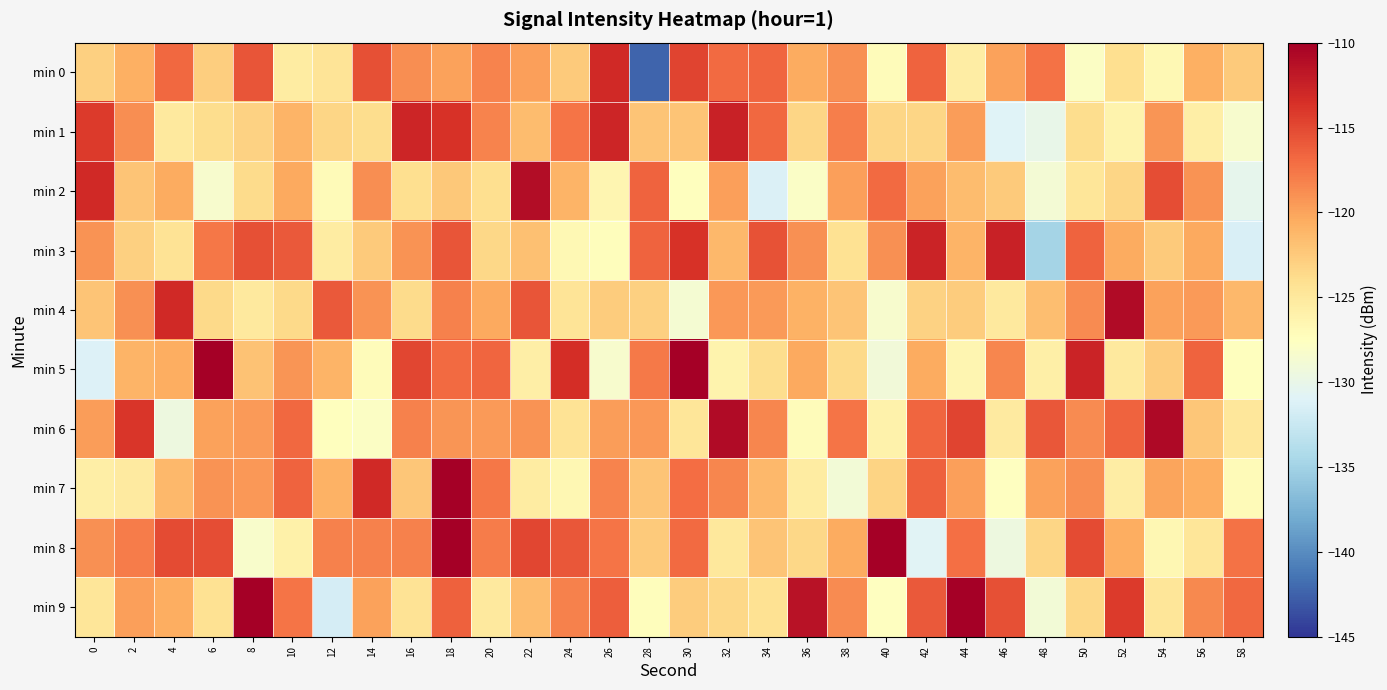

Reading left to right, list all the values displayed in this chart.

min 0: 0=-122.9	2=-120.7	4=-116.8	6=-122.8	8=-115.7	10=-125.4	12=-124.5	14=-115.5	16=-118.8	18=-119.9	20=-118.3	22=-119.8	24=-122.6	26=-113.1	28=-142.4	30=-114.7	32=-116.9	34=-116.6	36=-120.4	38=-118.9	40=-127.1	42=-116.5	44=-125.5	46=-120.0	48=-117.4	50=-127.8	52=-124.1	54=-126.8	56=-120.7	58=-122.4
min 1: 0=-114.2	2=-118.9	4=-125.1	6=-123.9	8=-123.0	10=-121.1	12=-123.3	14=-123.9	16=-112.9	18=-113.7	20=-118.2	22=-121.6	24=-117.4	26=-112.8	28=-122.1	30=-122.1	32=-112.5	34=-116.8	36=-123.4	38=-118.0	40=-123.3	42=-123.4	44=-119.6	46=-131.1	48=-130.0	50=-123.9	52=-126.3	54=-119.2	56=-125.7	58=-128.4
min 2: 0=-113.1	2=-122.1	4=-120.5	6=-128.5	8=-123.8	10=-120.3	12=-127.0	14=-118.9	16=-124.1	18=-122.4	20=-124.1	22=-111.0	24=-120.9	26=-126.5	28=-116.5	30=-127.4	32=-119.8	34=-131.3	36=-127.9	38=-119.8	40=-116.9	42=-120.0	44=-121.5	46=-122.5	48=-128.7	50=-124.7	52=-123.3	54=-115.3	56=-119.0	58=-130.3
min 3: 0=-119.2	2=-122.9	4=-124.5	6=-117.6	8=-115.4	10=-115.9	12=-125.3	14=-122.5	16=-119.1	18=-115.7	20=-123.4	22=-121.9	24=-126.8	26=-127.2	28=-116.6	30=-113.7	32=-121.3	34=-115.5	36=-119.0	38=-124.3	40=-119.0	42=-112.7	44=-121.1	46=-112.6	48=-134.8	50=-116.5	52=-120.4	54=-122.5	56=-120.4	58=-131.4
min 4: 0=-122.0	2=-119.0	4=-113.0	6=-123.6	8=-125.2	10=-123.5	12=-116.0	14=-119.1	16=-123.7	18=-118.1	20=-120.4	22=-115.7	24=-124.6	26=-122.6	28=-123.0	30=-128.7	32=-119.3	34=-119.5	36=-120.8	38=-122.1	40=-128.4	42=-123.1	44=-122.7	46=-125.1	48=-121.7	50=-118.7	52=-110.8	54=-119.9	56=-119.5	58=-121.3
min 5: 0=-131.1	2=-121.0	4=-120.6	6=-107.8	8=-121.9	10=-119.3	12=-121.1	14=-127.1	16=-114.8	18=-116.9	20=-116.7	22=-125.7	24=-113.4	26=-128.3	28=-117.8	30=-109.2	32=-126.1	34=-123.9	36=-120.3	38=-123.6	40=-129.1	42=-120.5	44=-126.5	46=-118.4	48=-125.8	50=-112.6	52=-125.0	54=-122.6	56=-116.5	58=-127.4
min 6: 0=-119.7	2=-113.9	4=-129.4	6=-119.9	8=-119.5	10=-116.7	12=-127.5	14=-127.9	16=-118.1	18=-119.3	20=-119.5	22=-119.0	24=-124.5	26=-119.6	28=-119.3	30=-124.7	32=-111.0	34=-118.4	36=-127.2	38=-117.4	40=-126.1	42=-116.7	44=-114.7	46=-125.2	48=-115.8	50=-118.7	52=-116.5	54=-110.8	56=-122.2	58=-124.9
min 7: 0=-125.6	2=-125.2	4=-121.3	6=-119.1	8=-119.4	10=-116.5	12=-120.8	14=-113.1	16=-122.3	18=-106.4	20=-117.5	22=-125.4	24=-126.6	26=-118.3	28=-122.1	30=-117.1	32=-118.4	34=-121.3	36=-125.4	38=-128.9	40=-123.2	42=-116.3	44=-119.7	46=-127.5	48=-120.0	50=-118.8	52=-125.6	54=-120.1	56=-120.6	58=-127.0
min 8: 0=-119.0	2=-117.9	4=-115.1	6=-115.3	8=-128.2	10=-125.9	12=-118.1	14=-118.1	16=-118.1	18=-100.4	20=-117.8	22=-114.8	24=-115.8	26=-117.4	28=-122.6	30=-116.8	32=-125.0	34=-122.1	36=-123.5	38=-120.4	40=-108.6	42=-130.8	44=-117.2	46=-129.5	48=-123.4	50=-115.1	52=-120.5	54=-126.6	56=-124.7	58=-117.3
min 9: 0=-124.8	2=-119.7	4=-120.6	6=-124.3	8=-109.5	10=-117.5	12=-131.6	14=-119.9	16=-124.4	18=-116.3	20=-125.1	22=-121.5	24=-118.2	26=-116.3	28=-127.3	30=-122.7	32=-123.4	34=-124.3	36=-111.5	38=-118.7	40=-127.6	42=-116.0	44=-109.6	46=-115.4	48=-129.0	50=-123.5	52=-114.1	54=-124.6	56=-118.5	58=-116.8